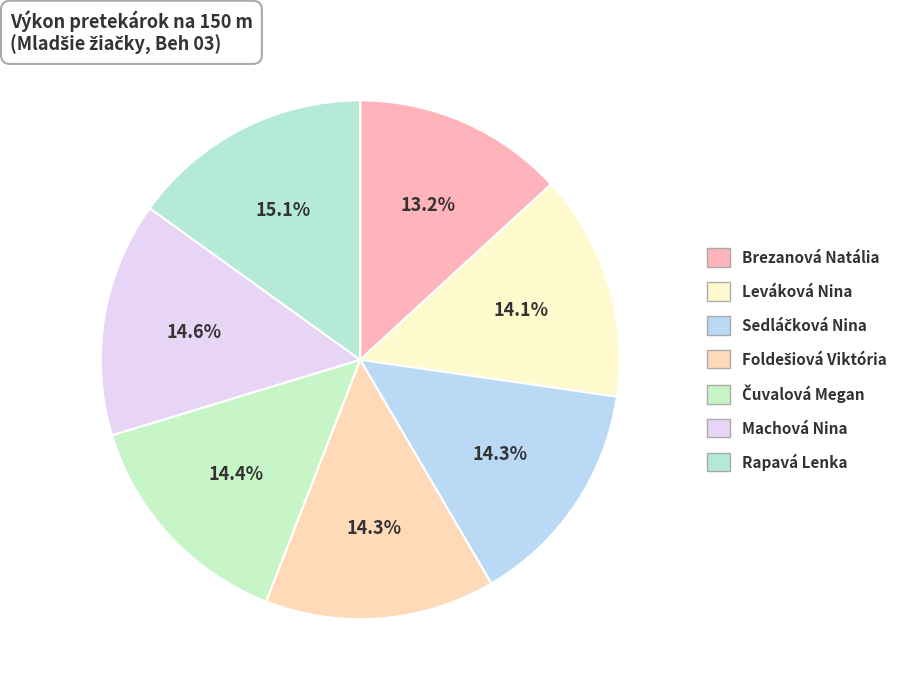

How many segments does this pie chart have?

7